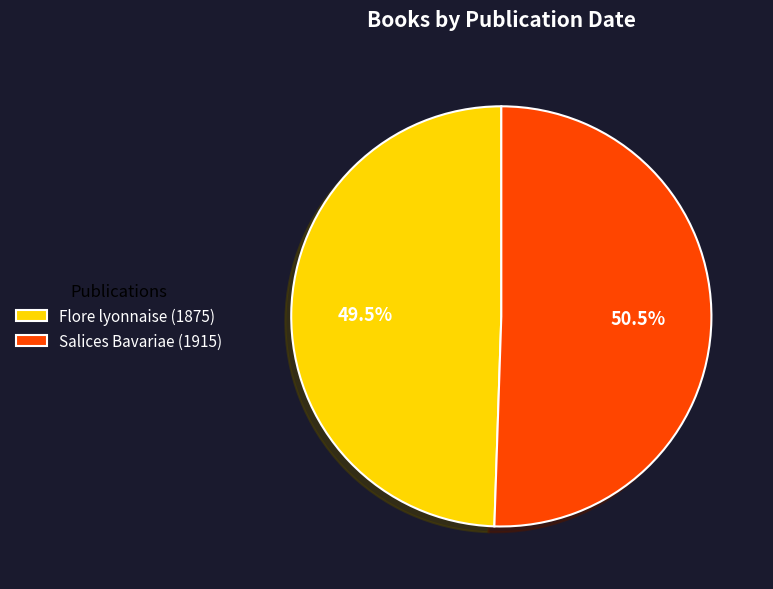

Count the number of slices in the pie.

2